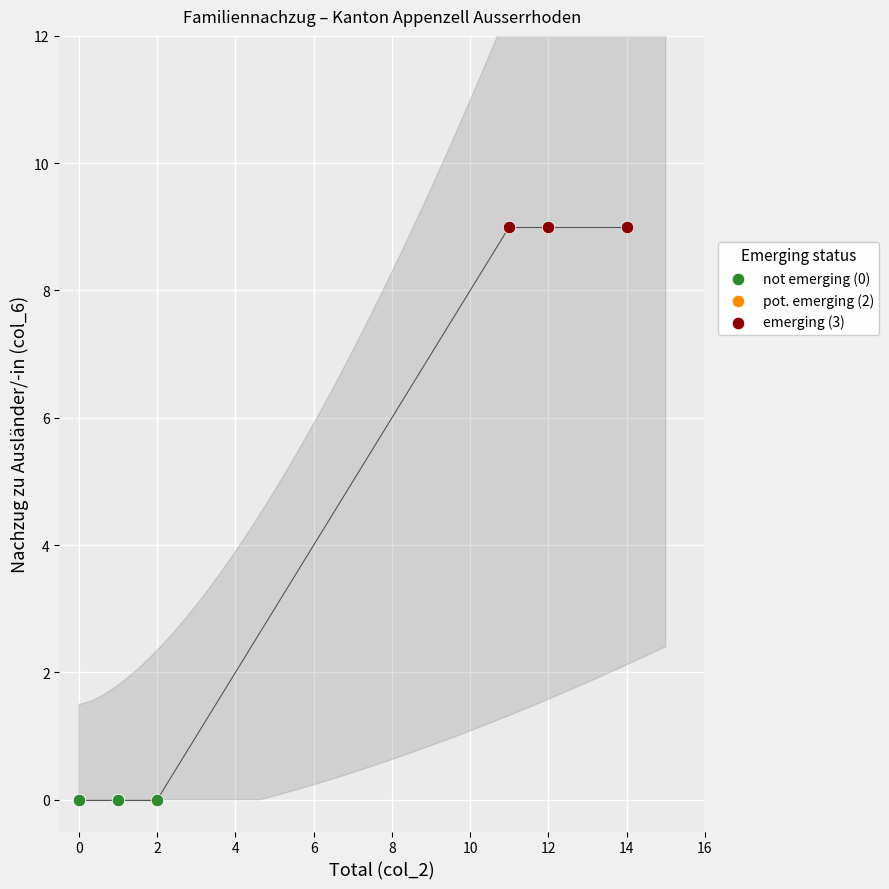

Which series reaches the minimum Y coordinate?

not emerging (0)